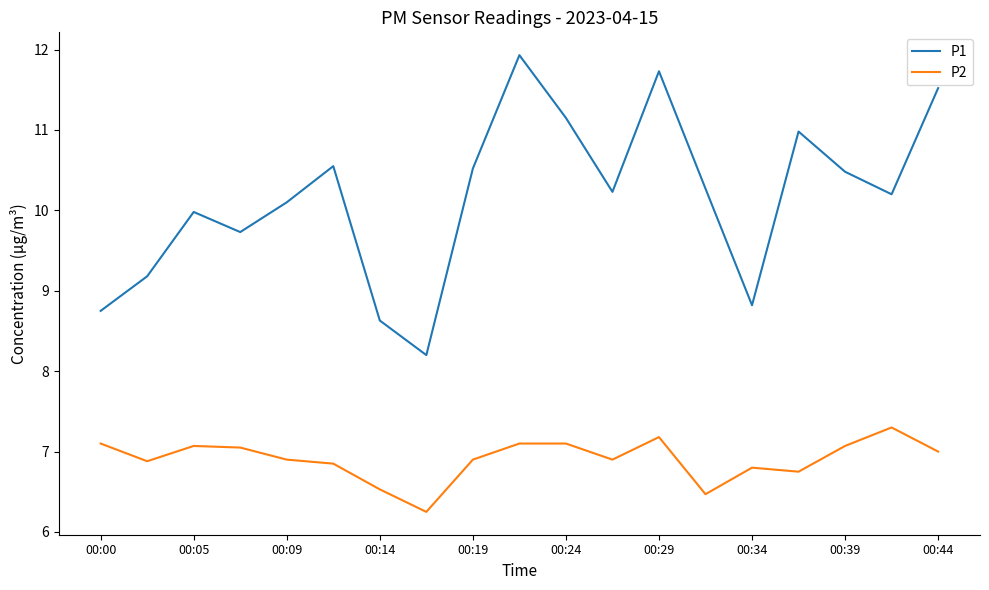

Which series has the widest spread of values?

P1